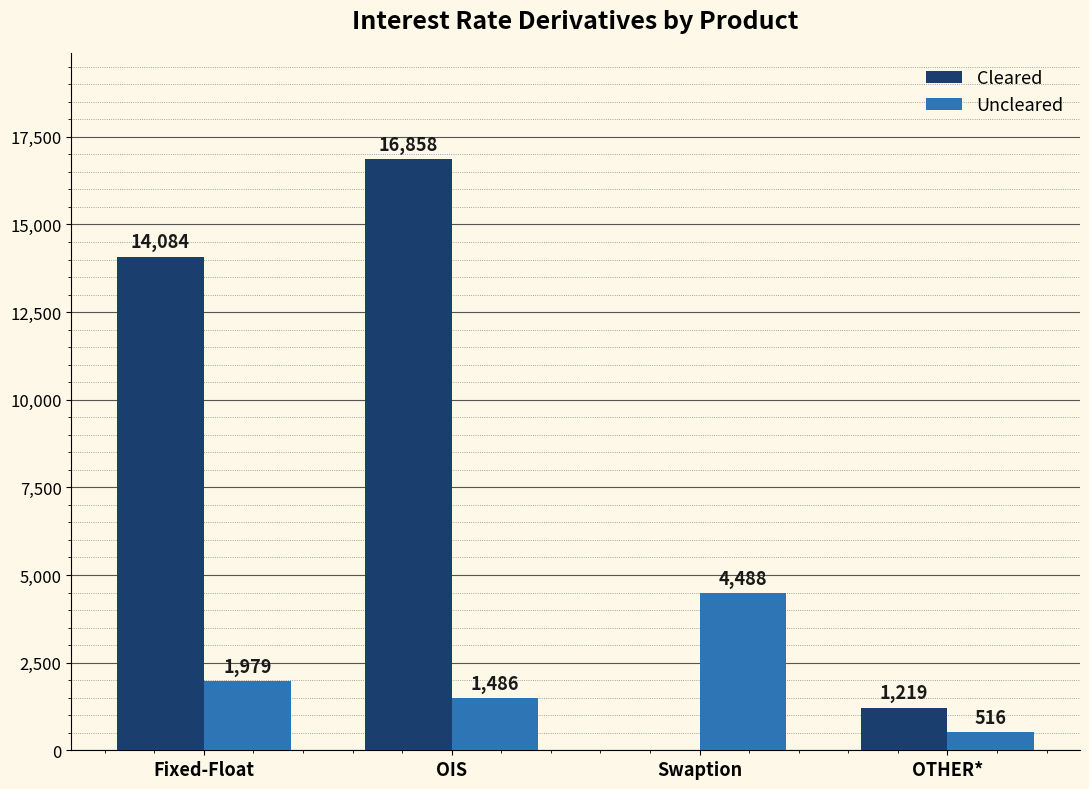

What is the difference between the Uncleared values at OIS and Fixed-Float?

493